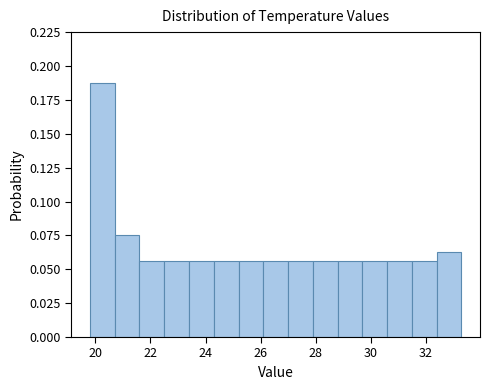

Which range on the x-axis has the tallest bar?

19.8 to 20.7